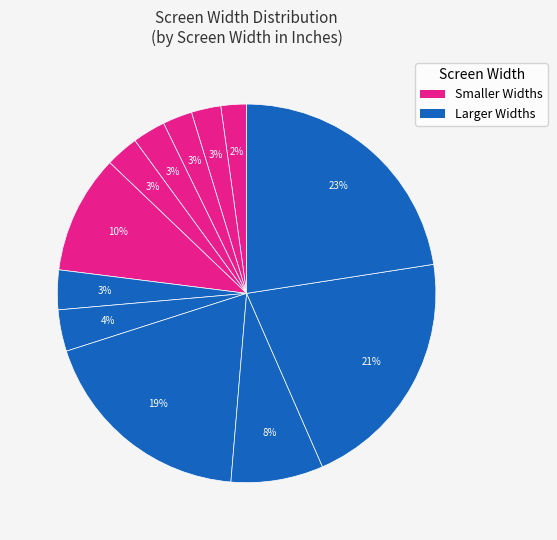

How many slices are in this pie chart?

12